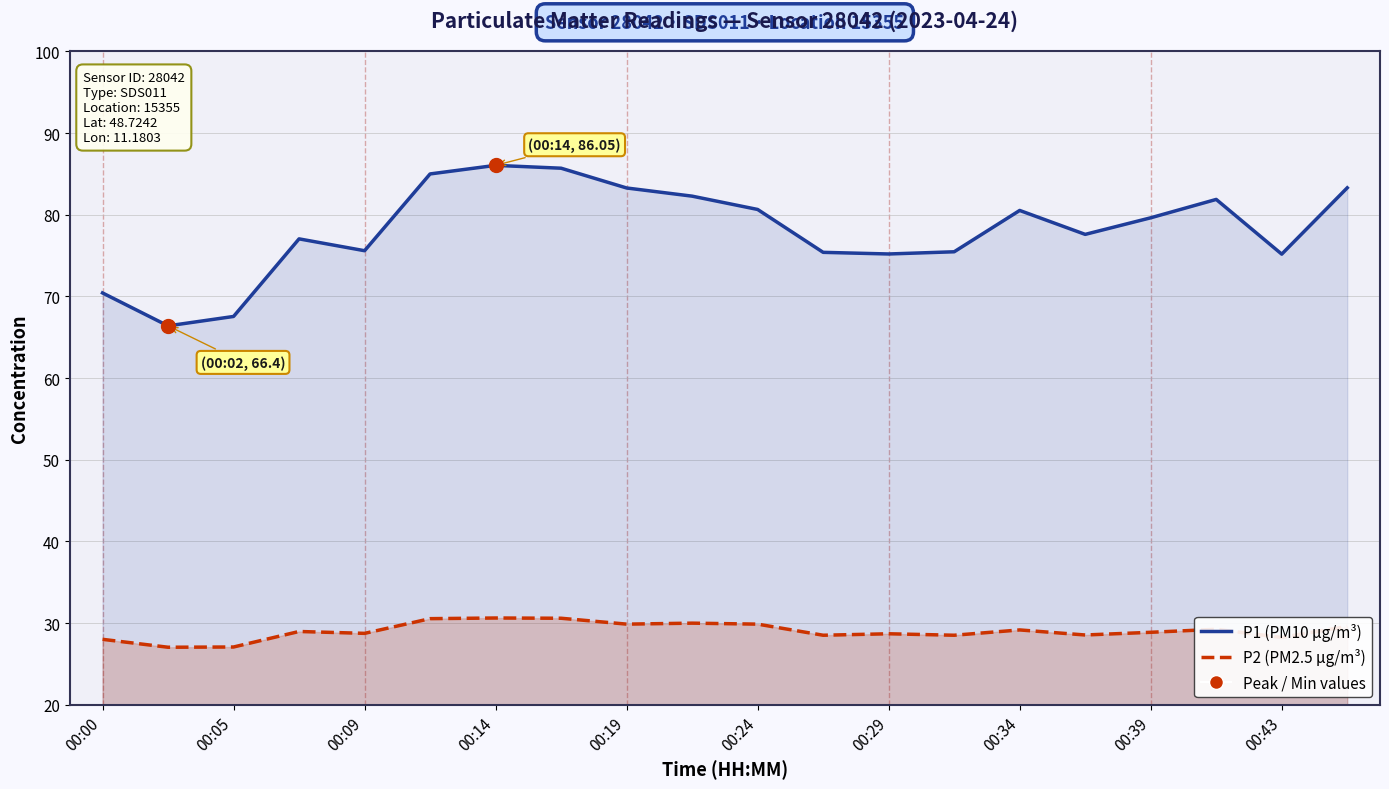

What are all the series names shown in the legend?

P1 (PM10 μg/m³), P2 (PM2.5 μg/m³)